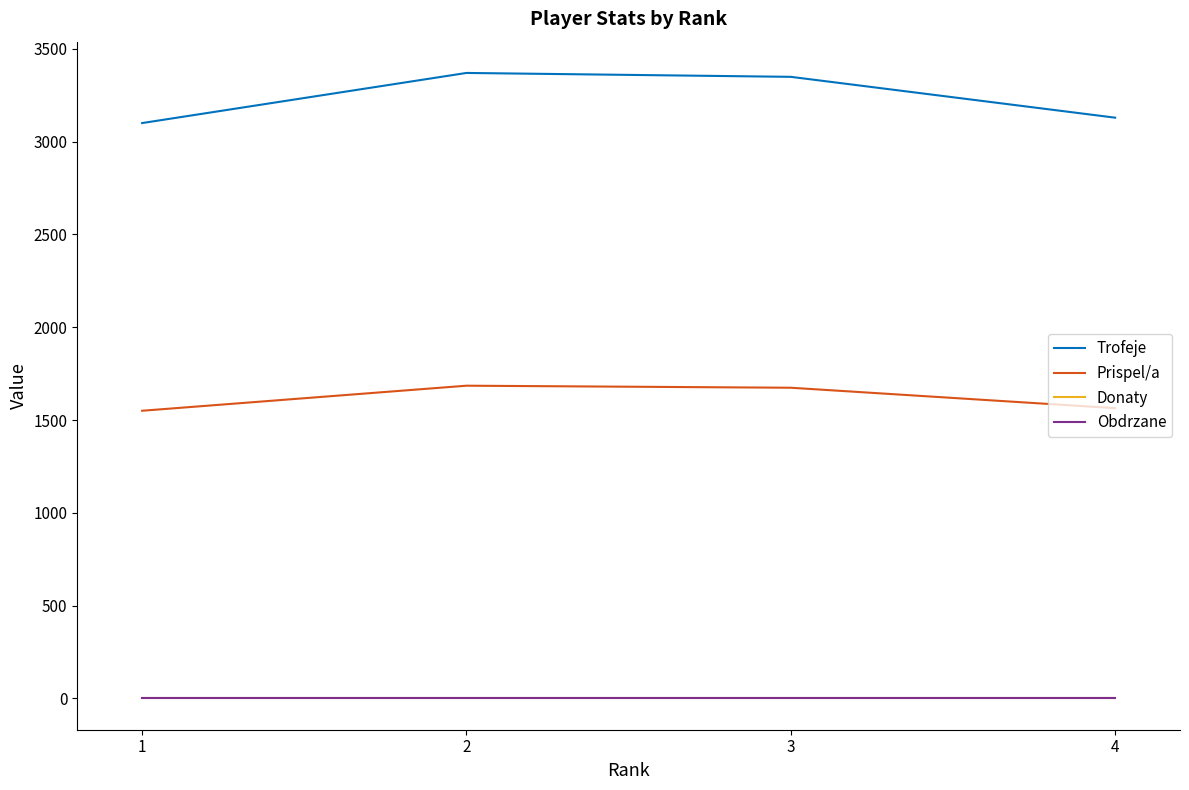

Reading left to right, list all the values displayed in this chart.

Trofeje: 1=3100	2=3370	3=3349	4=3129
Prispel/a: 1=1550	2=1685	3=1674	4=1564
Donaty: 1=0	2=0	3=0	4=0
Obdrzane: 1=0	2=0	3=0	4=0